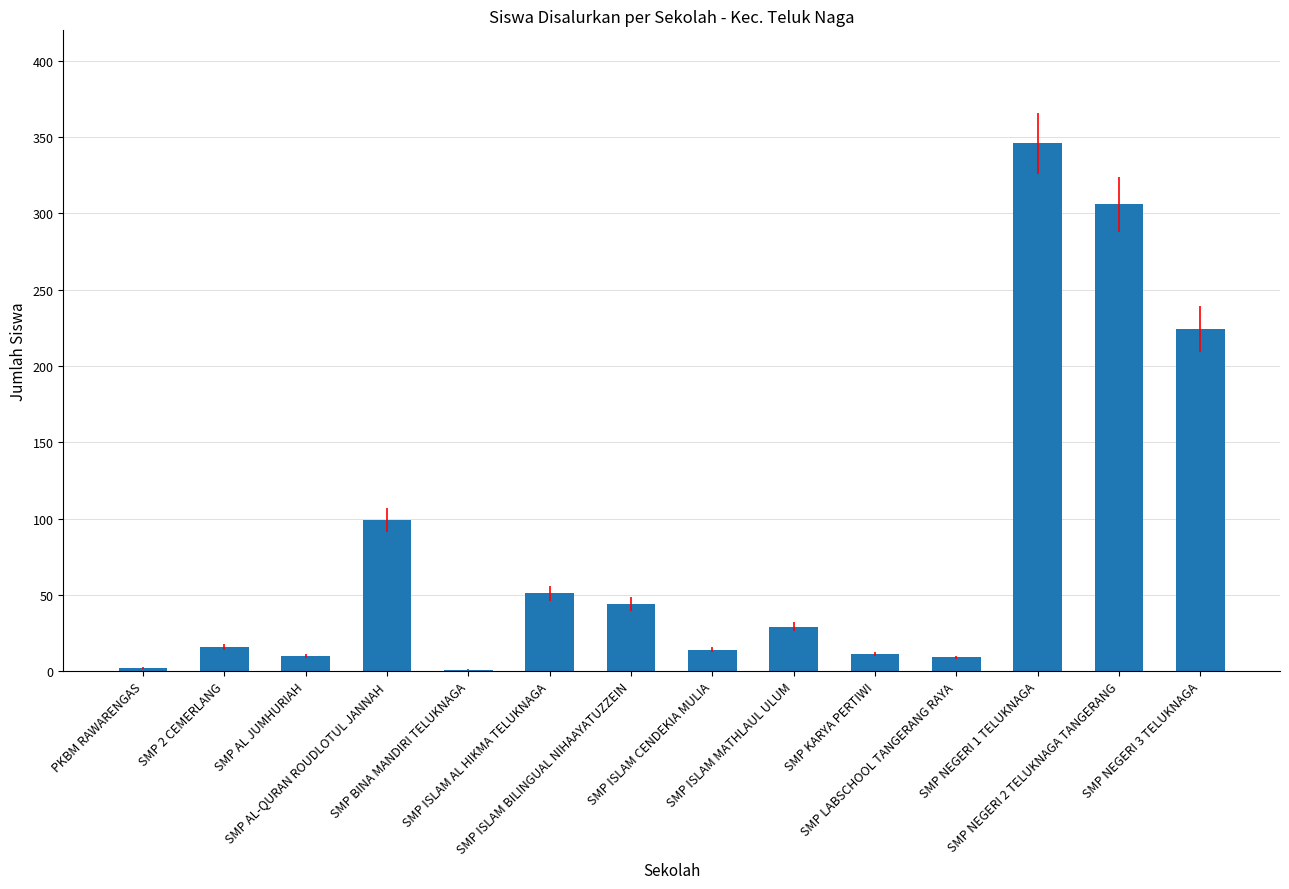

What is the greatest value displayed?

346